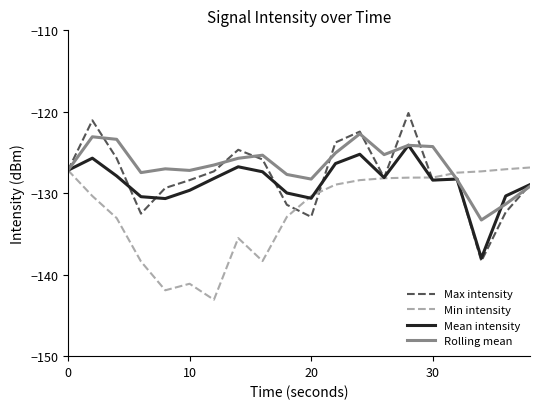

What is the highest value of the Rolling mean series?

-122.7